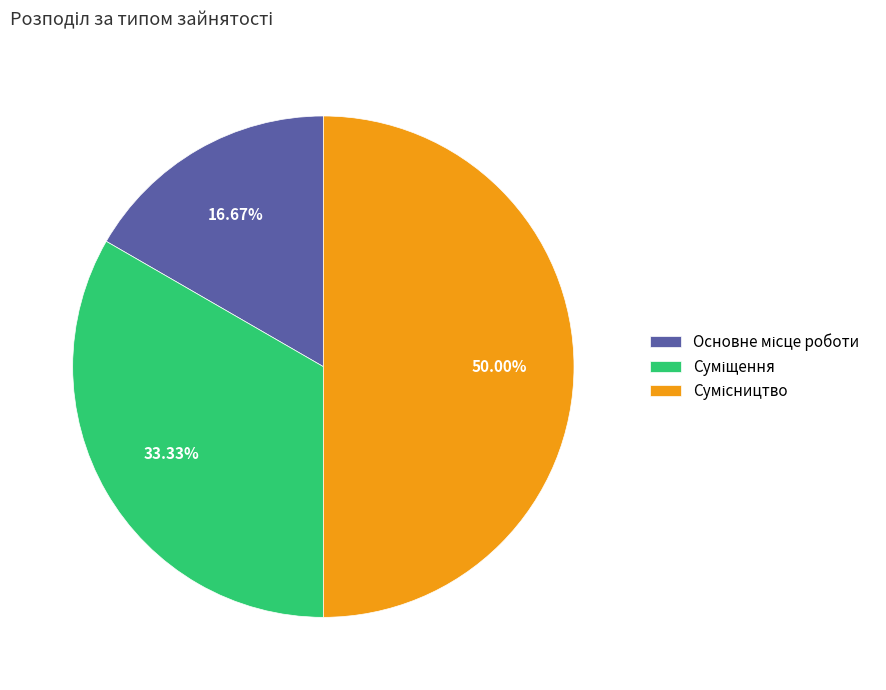

Which category has the smallest portion of the pie?

Основне місце роботи